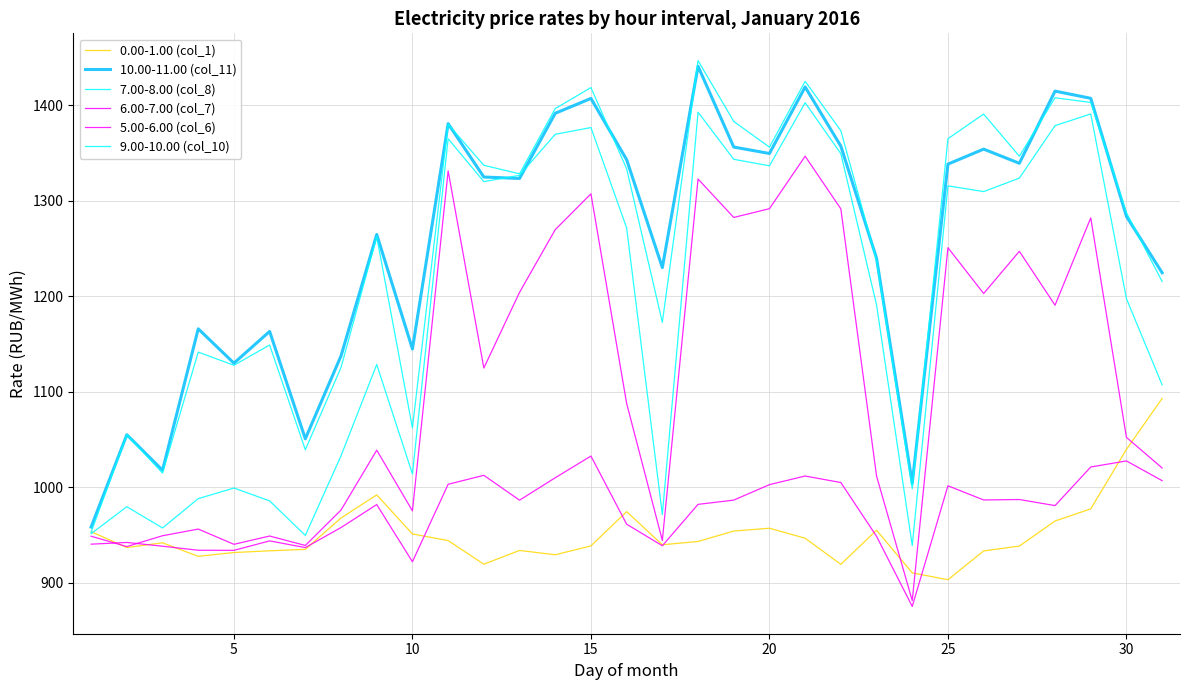

Is this an area chart (filled region under the line)?

No